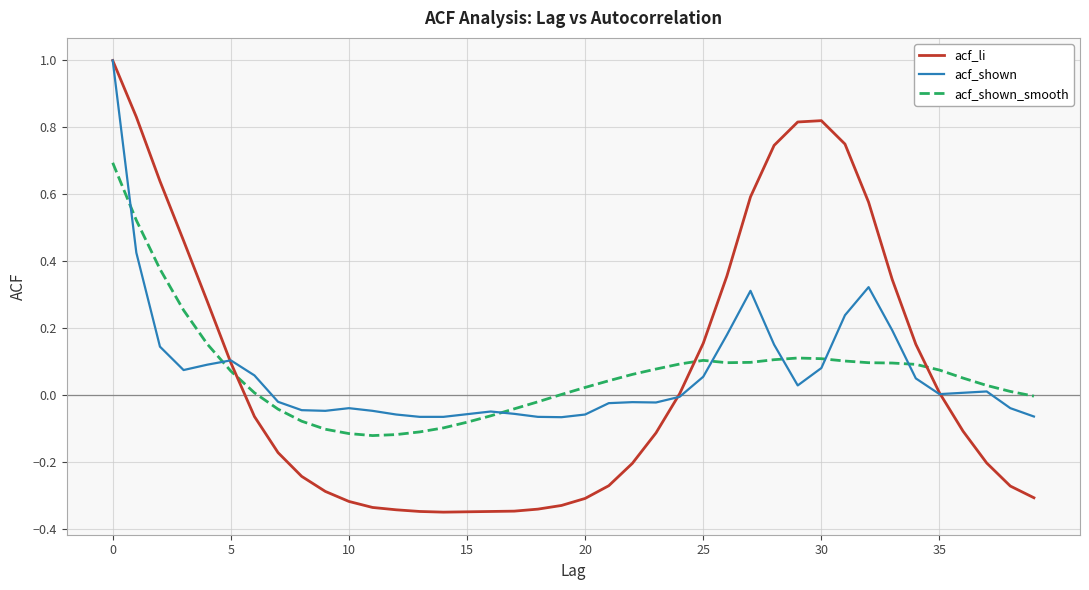

How many lines are shown in the chart?

3